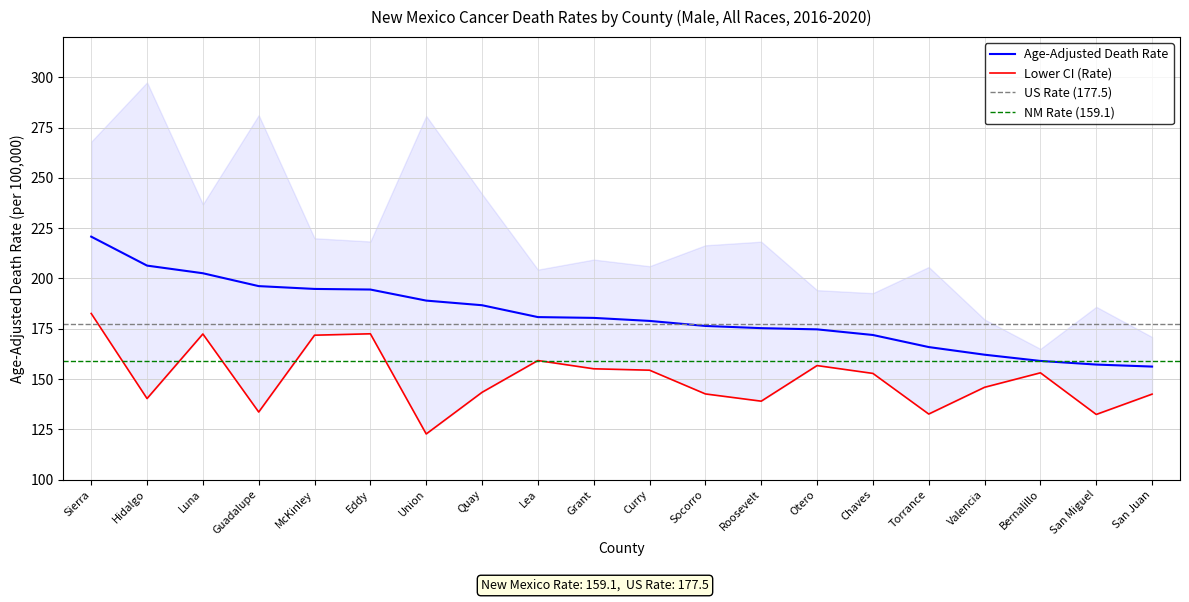

Which category has the lowest value in the Age-Adjusted Death Rate series?

San Juan